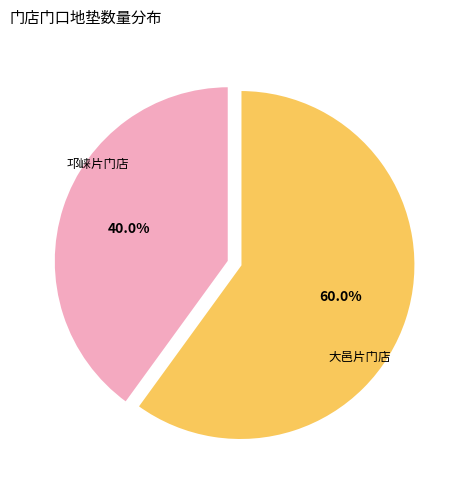

Which slice represents more than half of the pie?

大邑片门店